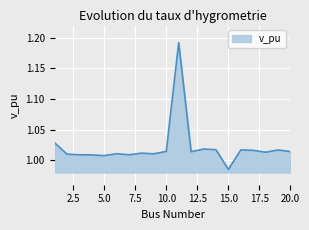

Reading left to right, what are all the values shown in this chart?

1.0	1.0	1.0	1.0	1.0	1.0	1.0	1.0	1.0	1.0	1.2	1.0	1.0	1.0	1.0	1.0	1.0	1.0	1.0	1.0